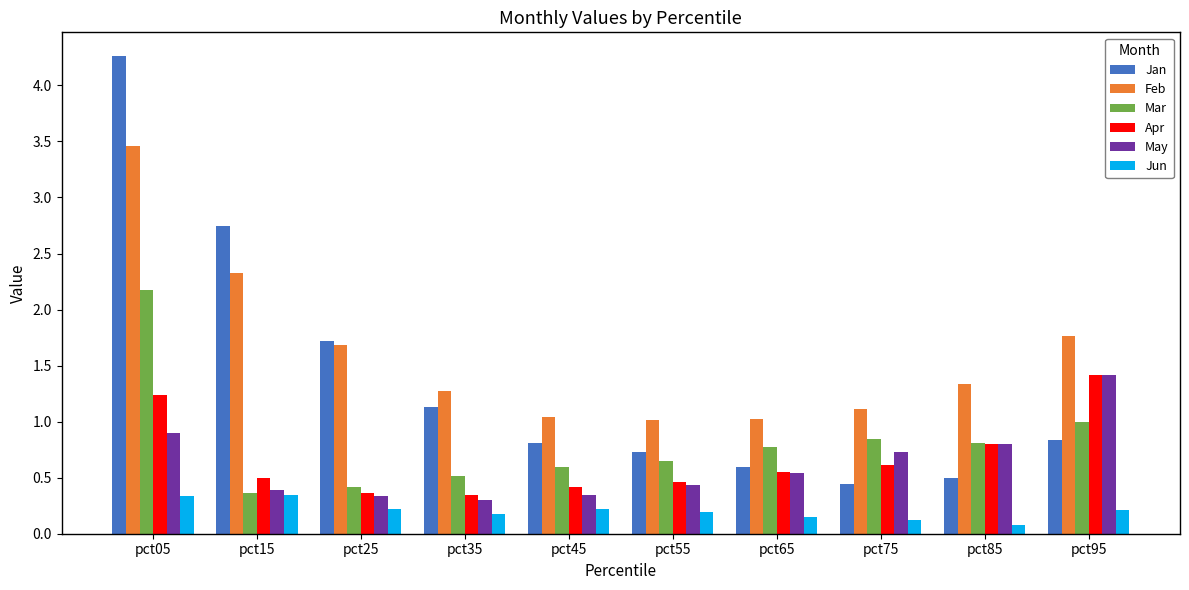

Rank the series at pct75 from lowest to highest value.

Jun, Jan, Apr, May, Mar, Feb